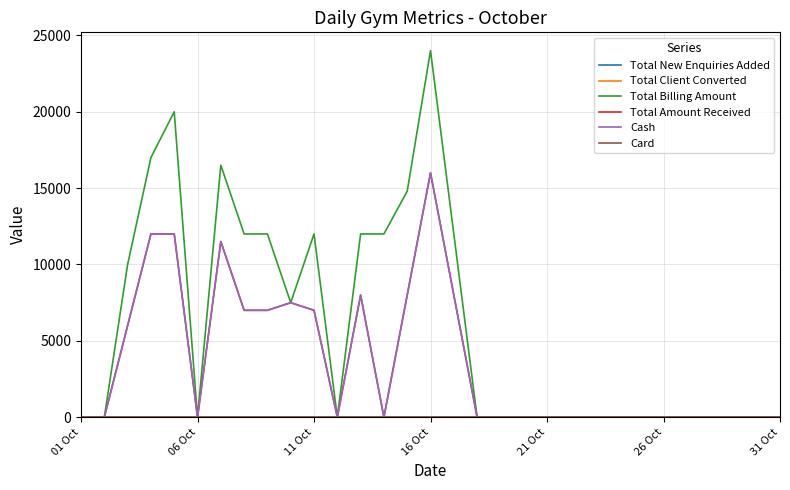

True or false: Total Billing Amount and Card cross at least once.

False